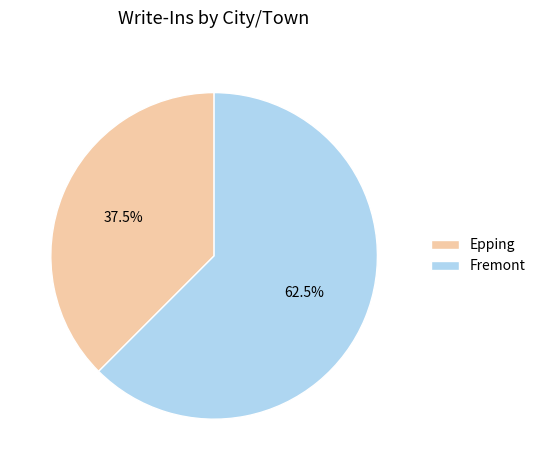

To the nearest percent, what is the combined percentage of Fremont and Epping?

100%